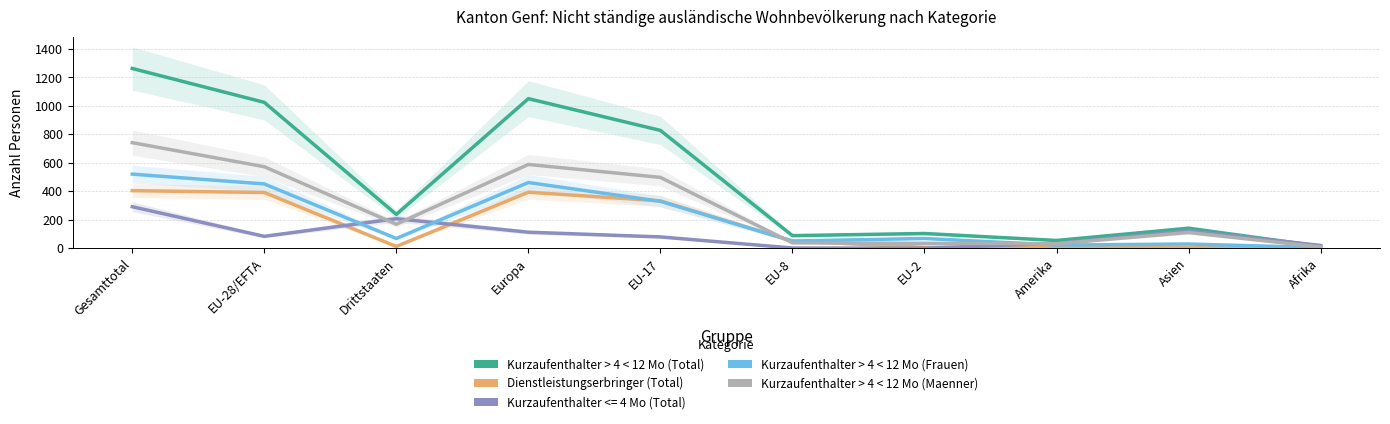

At which category does the chart reach its peak across all series?

Gesamttotal